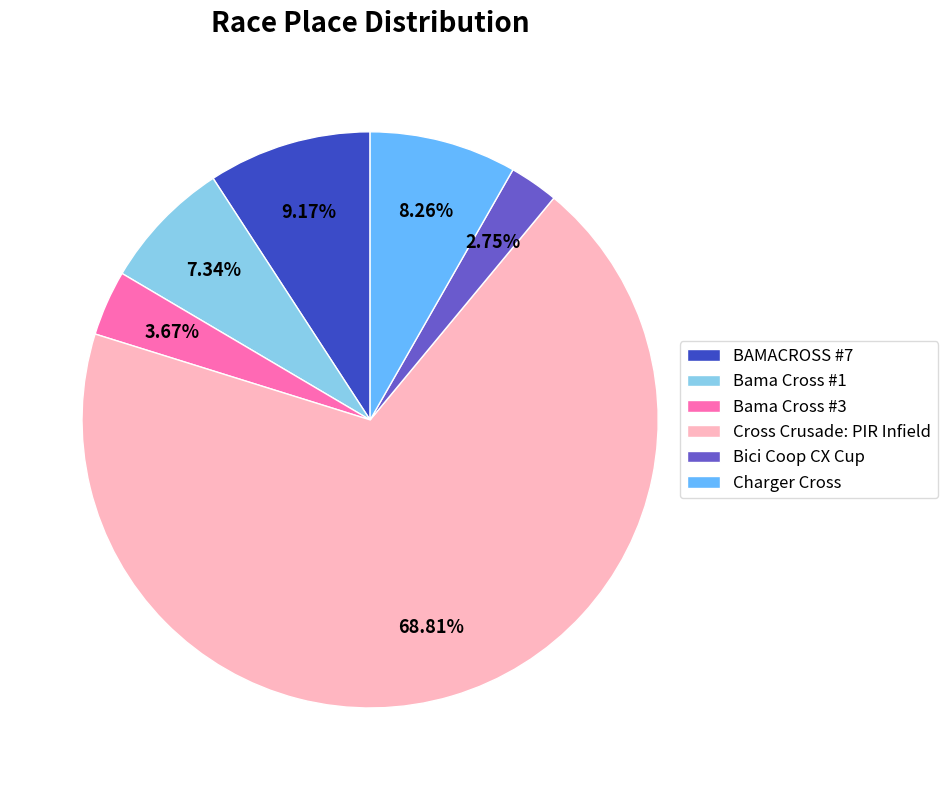

To the nearest percent, what is the difference between the BAMACROSS #7 and Cross Crusade: PIR Infield slice percentages?

60%